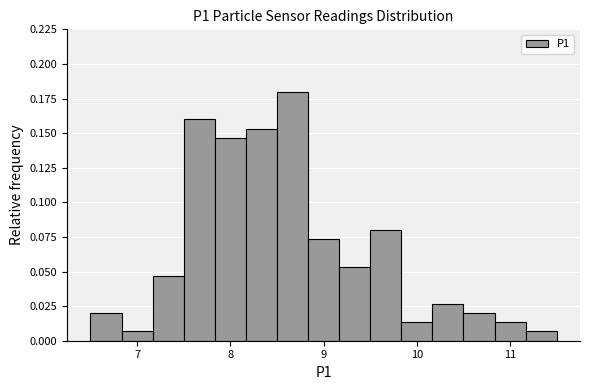

Read against the x-axis, roughly where is the centre of the tallest bar?

8.7